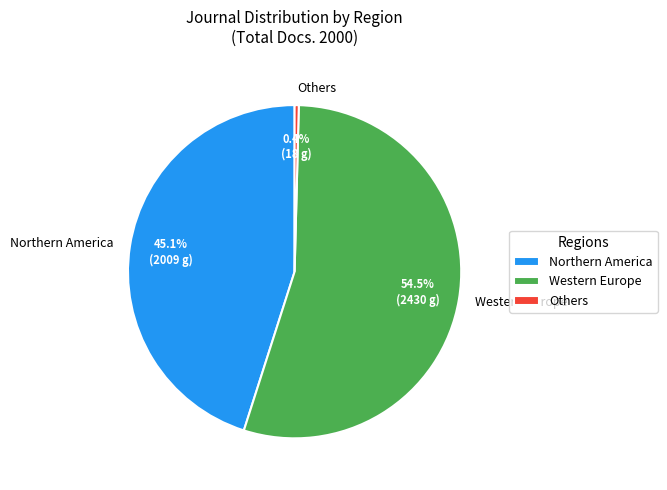

What percentage do Western Europe and Northern America together represent?

99.6%